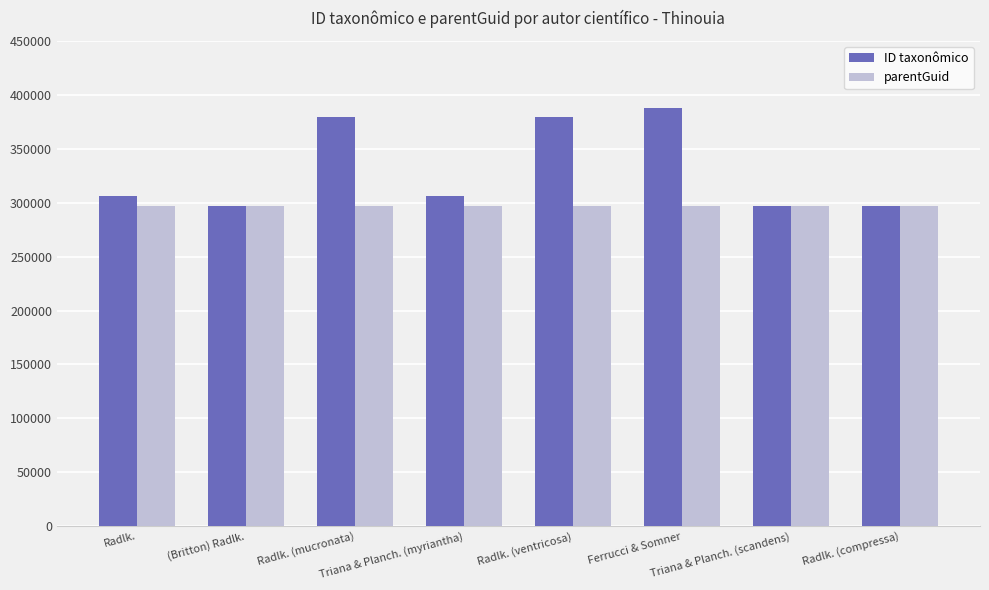

Are the bars horizontal?

No